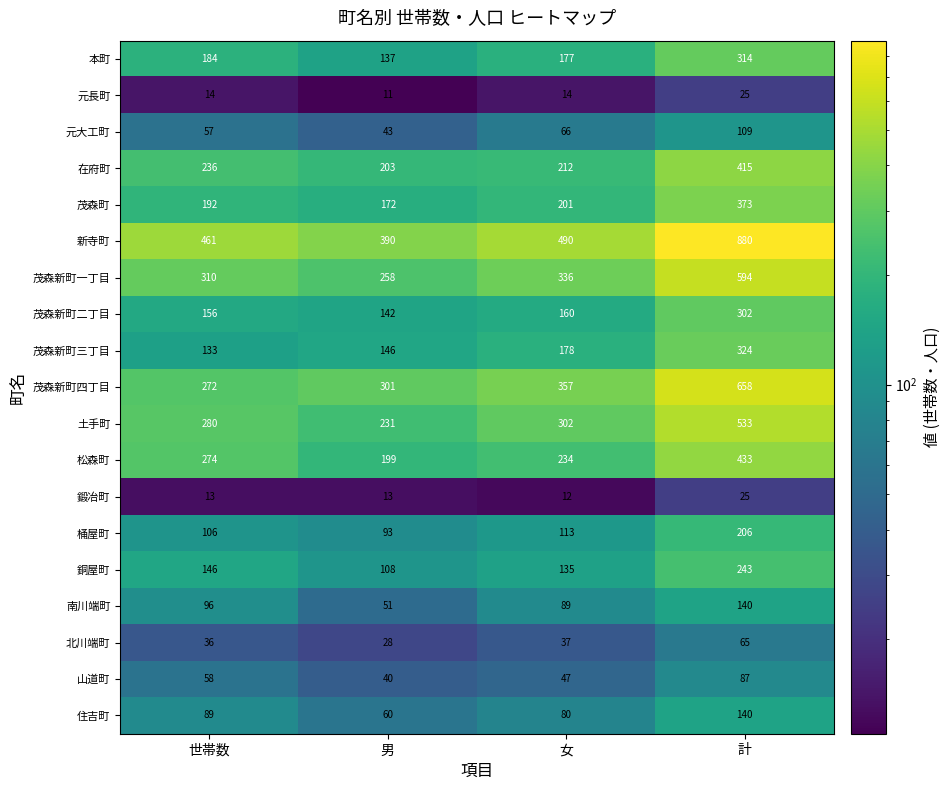

Is it true that 元長町 equals 11 at 男?

True